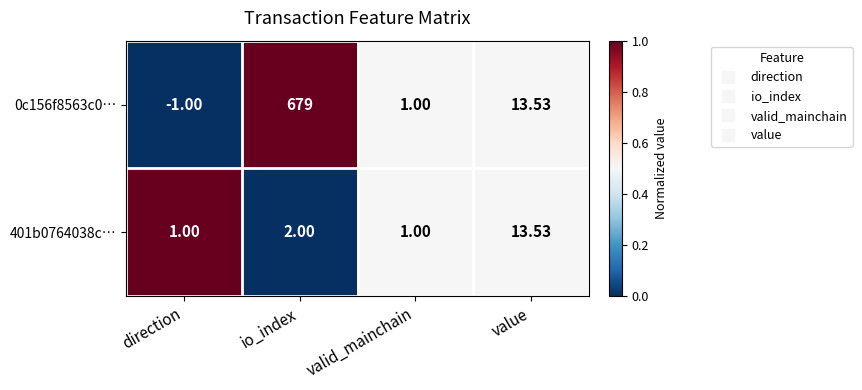

Which category has the highest value across all series?

io_index